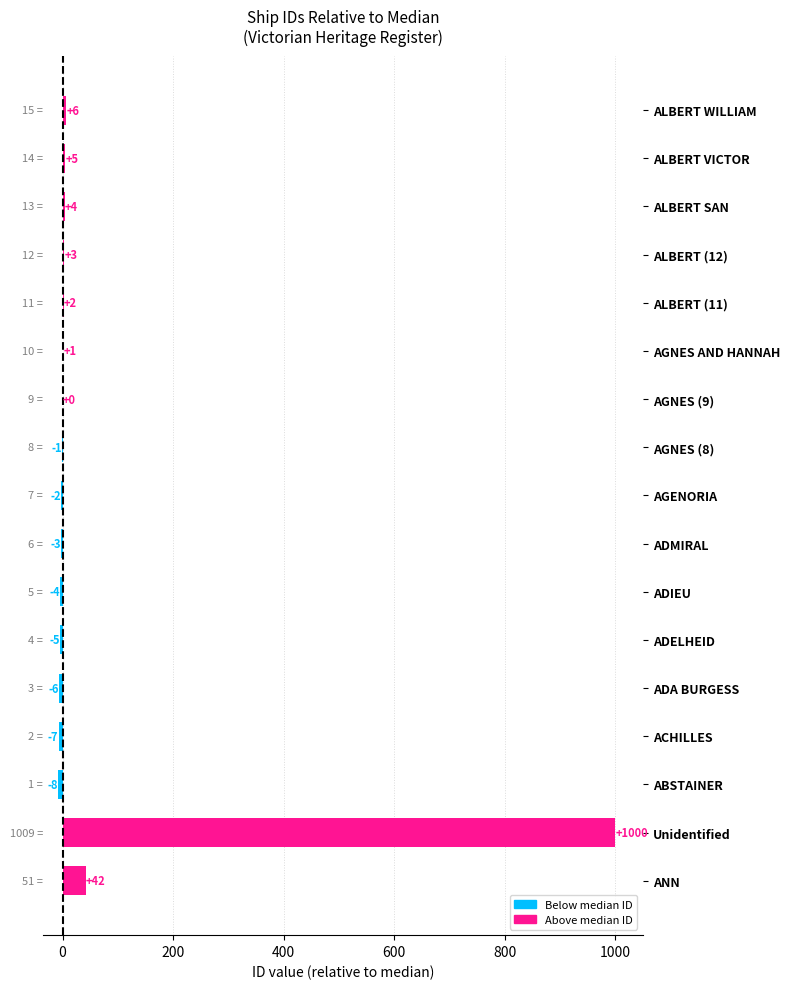

How many data points does each series have?

17